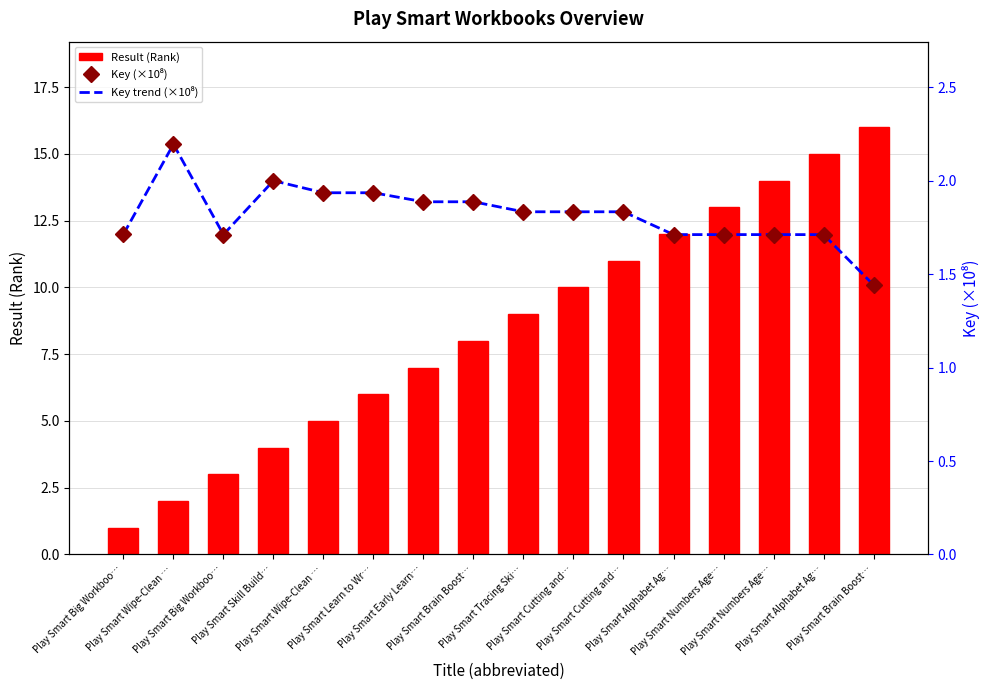

Reading right to left, transcribe all the data shown in this chart.

Result (Rank): Play Smart Brain Boost…=16.0	Play Smart Alphabet Ag…=15.0	Play Smart Numbers Age…=14.0	Play Smart Numbers Age…=13.0	Play Smart Alphabet Ag…=12.0	Play Smart Cutting and…=11.0	Play Smart Cutting and…=10.0	Play Smart Tracing Ski…=9.0	Play Smart Brain Boost…=8.0	Play Smart Early Learn…=7.0	Play Smart Learn to Wr…=6.0	Play Smart Wipe-Clean …=5.0	Play Smart Skill Build…=4.0	Play Smart Big Workboo…=3.0	Play Smart Wipe-Clean …=2.0	Play Smart Big Workboo…=1.0
Key (×10⁸): Play Smart Brain Boost…=1.4	Play Smart Alphabet Ag…=1.7	Play Smart Numbers Age…=1.7	Play Smart Numbers Age…=1.7	Play Smart Alphabet Ag…=1.7	Play Smart Cutting and…=1.8	Play Smart Cutting and…=1.8	Play Smart Tracing Ski…=1.8	Play Smart Brain Boost…=1.9	Play Smart Early Learn…=1.9	Play Smart Learn to Wr…=1.9	Play Smart Wipe-Clean …=1.9	Play Smart Skill Build…=2.0	Play Smart Big Workboo…=1.7	Play Smart Wipe-Clean …=2.2	Play Smart Big Workboo…=1.7
Key trend (×10⁸): Play Smart Brain Boost…=1.4	Play Smart Alphabet Ag…=1.7	Play Smart Numbers Age…=1.7	Play Smart Numbers Age…=1.7	Play Smart Alphabet Ag…=1.7	Play Smart Cutting and…=1.8	Play Smart Cutting and…=1.8	Play Smart Tracing Ski…=1.8	Play Smart Brain Boost…=1.9	Play Smart Early Learn…=1.9	Play Smart Learn to Wr…=1.9	Play Smart Wipe-Clean …=1.9	Play Smart Skill Build…=2.0	Play Smart Big Workboo…=1.7	Play Smart Wipe-Clean …=2.2	Play Smart Big Workboo…=1.7